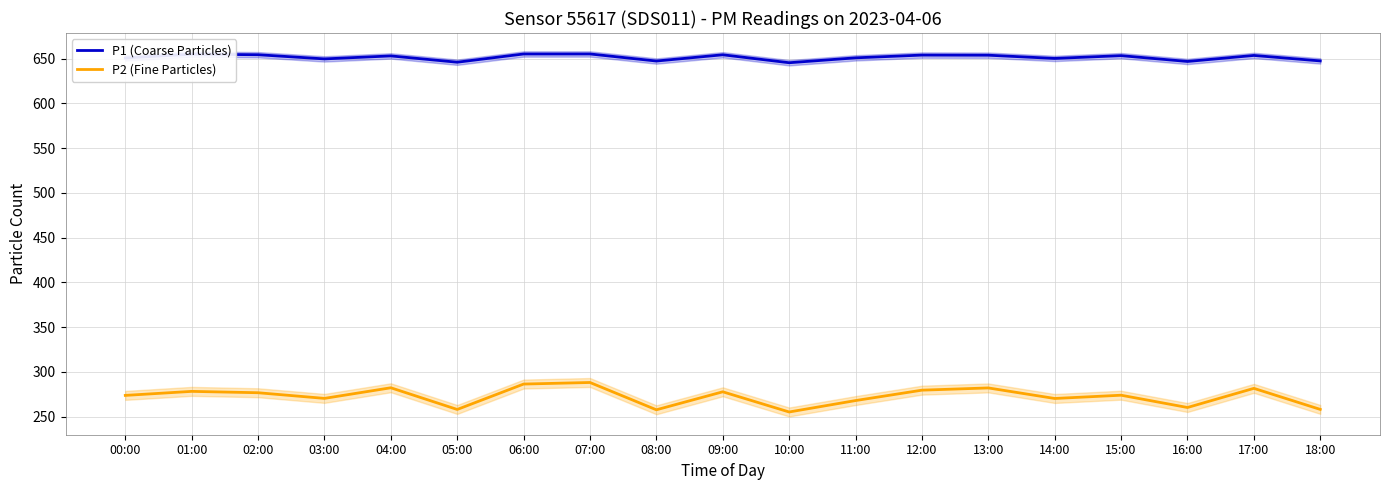

What is the total value across all series at 14:00?

920.5